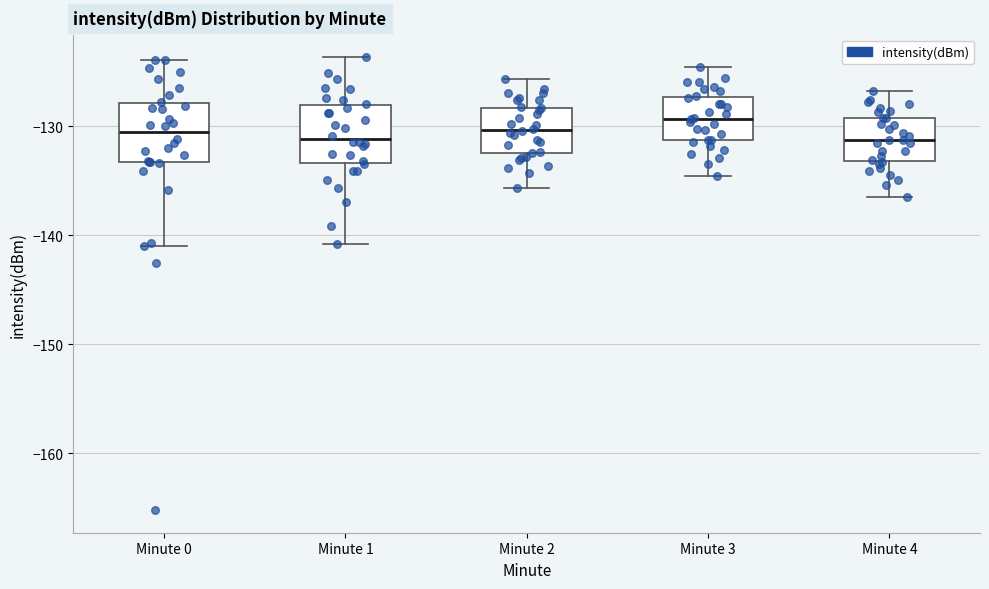

Reading left to right, transcribe this box plot: for each box, give where its median line is, the range the box spans, and where its two whiskers end, as read against the y-axis. The values are not printed on the chart, so give them approximately, as read against the axis.

Minute 0: median -131, box -133 to -128, whiskers -141 to -124
Minute 1: median -131, box -133 to -128, whiskers -141 to -124
Minute 2: median -130, box -132 to -128, whiskers -136 to -126
Minute 3: median -129, box -131 to -127, whiskers -135 to -125
Minute 4: median -131, box -133 to -129, whiskers -136 to -127